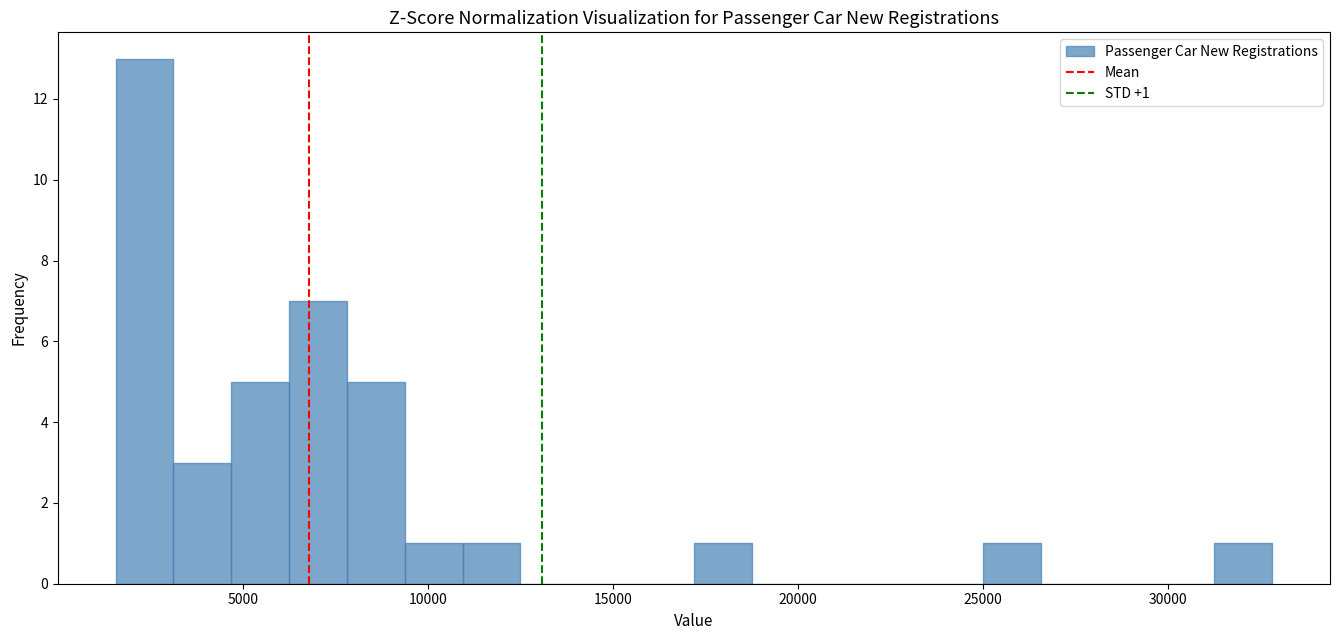

Around what value on the x-axis is the tallest bar? Give the approximate position of its centre, as read against the axis.

2500